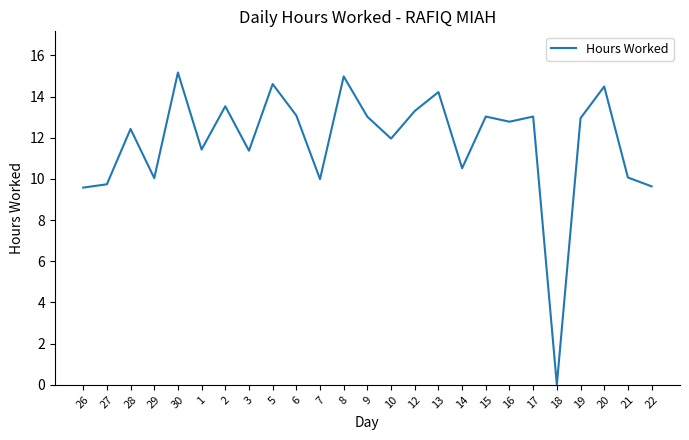

How many lines are shown in the chart?

1